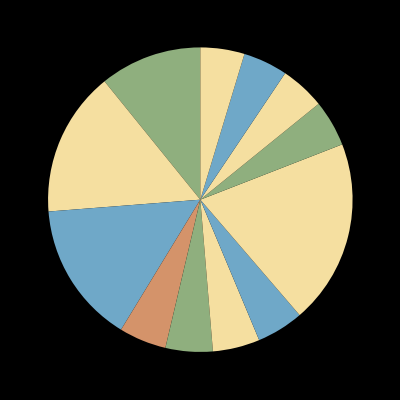

Does any single category account for the majority?

No